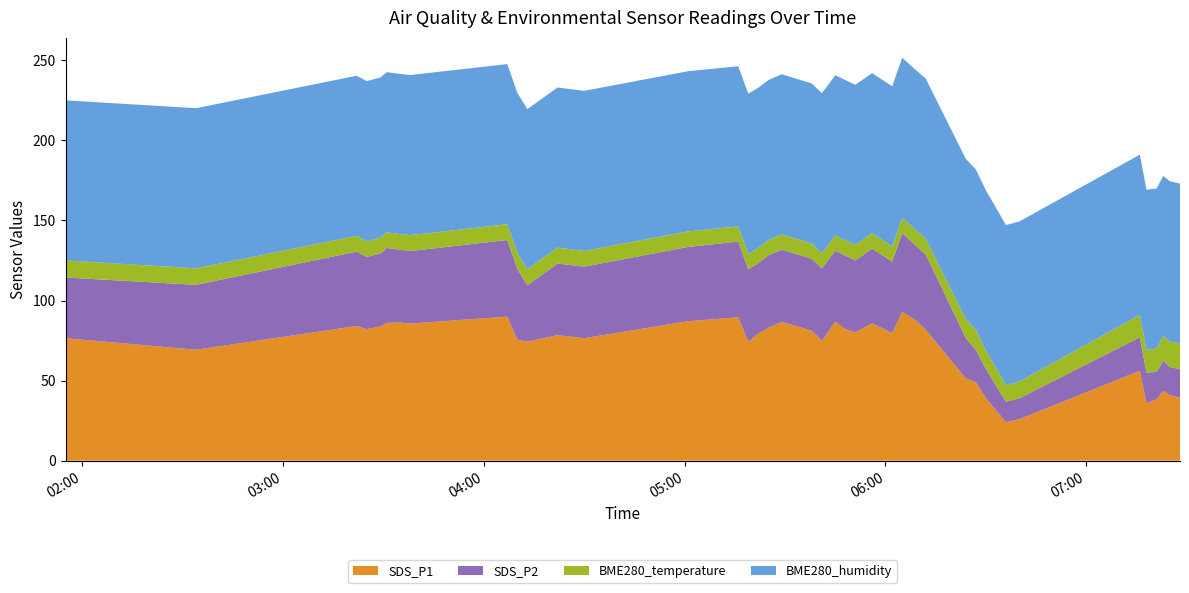

Reading left to right, transcribe all the data shown in this chart.

SDS_P1: 2023/03/10 01:55=76.5	2023/03/10 02:34=69.2	2023/03/10 03:22=84.1	2023/03/10 03:25=82.1	2023/03/10 03:29=83.7	2023/03/10 03:31=86.1	2023/03/10 03:35=86.2	2023/03/10 03:38=85.6	2023/03/10 04:07=89.9	2023/03/10 04:10=75.5	2023/03/10 04:13=74.3	2023/03/10 04:22=78.3	2023/03/10 04:30=76.5	2023/03/10 05:01=87.0	2023/03/10 05:16=89.5	2023/03/10 05:19=74.3	2023/03/10 05:22=79.3	2023/03/10 05:25=82.9	2023/03/10 05:29=86.6	2023/03/10 05:38=81.2	2023/03/10 05:41=74.8	2023/03/10 05:45=86.8	2023/03/10 05:48=82.1	2023/03/10 05:51=80.1	2023/03/10 05:56=85.7	2023/03/10 06:02=79.6	2023/03/10 06:05=92.9	2023/03/10 06:09=87.7	2023/03/10 06:12=81.8	2023/03/10 06:24=51.3	2023/03/10 06:27=49.0	2023/03/10 06:30=39.0	2023/03/10 06:36=24.1	2023/03/10 06:40=25.9	2023/03/10 07:16=56.1	2023/03/10 07:18=35.8	2023/03/10 07:21=38.2	2023/03/10 07:23=43.7	2023/03/10 07:25=41.0	2023/03/10 07:28=39.2
SDS_P2: 2023/03/10 01:55=37.9	2023/03/10 02:34=40.5	2023/03/10 03:22=46.4	2023/03/10 03:25=45.1	2023/03/10 03:29=45.5	2023/03/10 03:31=46.8	2023/03/10 03:35=45.5	2023/03/10 03:38=45.3	2023/03/10 04:07=47.9	2023/03/10 04:10=44.2	2023/03/10 04:13=35.2	2023/03/10 04:22=44.7	2023/03/10 04:30=44.7	2023/03/10 05:01=46.4	2023/03/10 05:16=47.2	2023/03/10 05:19=45.3	2023/03/10 05:22=44.0	2023/03/10 05:25=45.3	2023/03/10 05:29=45.1	2023/03/10 05:38=44.9	2023/03/10 05:41=45.2	2023/03/10 05:45=44.2	2023/03/10 05:48=45.9	2023/03/10 05:51=44.9	2023/03/10 05:56=46.7	2023/03/10 06:02=44.6	2023/03/10 06:05=49.2	2023/03/10 06:09=46.6	2023/03/10 06:12=47.0	2023/03/10 06:24=25.2	2023/03/10 06:27=20.2	2023/03/10 06:30=18.3	2023/03/10 06:36=12.7	2023/03/10 06:40=13.1	2023/03/10 07:16=20.9	2023/03/10 07:18=19.1	2023/03/10 07:21=17.2	2023/03/10 07:23=18.6	2023/03/10 07:25=17.4	2023/03/10 07:28=17.9
BME280_temperature: 2023/03/10 01:55=10.6	2023/03/10 02:34=10.3	2023/03/10 03:22=9.8	2023/03/10 03:25=9.8	2023/03/10 03:29=9.9	2023/03/10 03:31=9.7	2023/03/10 03:35=9.8	2023/03/10 03:38=9.9	2023/03/10 04:07=9.8	2023/03/10 04:10=9.9	2023/03/10 04:13=10.0	2023/03/10 04:22=9.9	2023/03/10 04:30=9.8	2023/03/10 05:01=9.7	2023/03/10 05:16=9.5	2023/03/10 05:19=9.5	2023/03/10 05:22=9.6	2023/03/10 05:25=9.4	2023/03/10 05:29=9.5	2023/03/10 05:38=9.5	2023/03/10 05:41=9.5	2023/03/10 05:45=9.6	2023/03/10 05:48=9.6	2023/03/10 05:51=9.7	2023/03/10 05:56=9.6	2023/03/10 06:02=9.6	2023/03/10 06:05=9.5	2023/03/10 06:09=9.7	2023/03/10 06:12=9.8	2023/03/10 06:24=11.9	2023/03/10 06:27=12.6	2023/03/10 06:30=11.5	2023/03/10 06:36=10.3	2023/03/10 06:40=10.4	2023/03/10 07:16=14.0	2023/03/10 07:18=14.3	2023/03/10 07:21=14.5	2023/03/10 07:23=15.4	2023/03/10 07:25=16.0	2023/03/10 07:28=15.9
BME280_humidity: 2023/03/10 01:55=100.0	2023/03/10 02:34=100.0	2023/03/10 03:22=100.0	2023/03/10 03:25=100.0	2023/03/10 03:29=100.0	2023/03/10 03:31=100.0	2023/03/10 03:35=100.0	2023/03/10 03:38=100.0	2023/03/10 04:07=100.0	2023/03/10 04:10=100.0	2023/03/10 04:13=100.0	2023/03/10 04:22=100.0	2023/03/10 04:30=100.0	2023/03/10 05:01=100.0	2023/03/10 05:16=100.0	2023/03/10 05:19=100.0	2023/03/10 05:22=100.0	2023/03/10 05:25=100.0	2023/03/10 05:29=100.0	2023/03/10 05:38=100.0	2023/03/10 05:41=100.0	2023/03/10 05:45=100.0	2023/03/10 05:48=100.0	2023/03/10 05:51=100.0	2023/03/10 05:56=100.0	2023/03/10 06:02=100.0	2023/03/10 06:05=100.0	2023/03/10 06:09=100.0	2023/03/10 06:12=100.0	2023/03/10 06:24=100.0	2023/03/10 06:27=100.0	2023/03/10 06:30=100.0	2023/03/10 06:36=100.0	2023/03/10 06:40=100.0	2023/03/10 07:16=100.0	2023/03/10 07:18=100.0	2023/03/10 07:21=100.0	2023/03/10 07:23=100.0	2023/03/10 07:25=100.0	2023/03/10 07:28=100.0